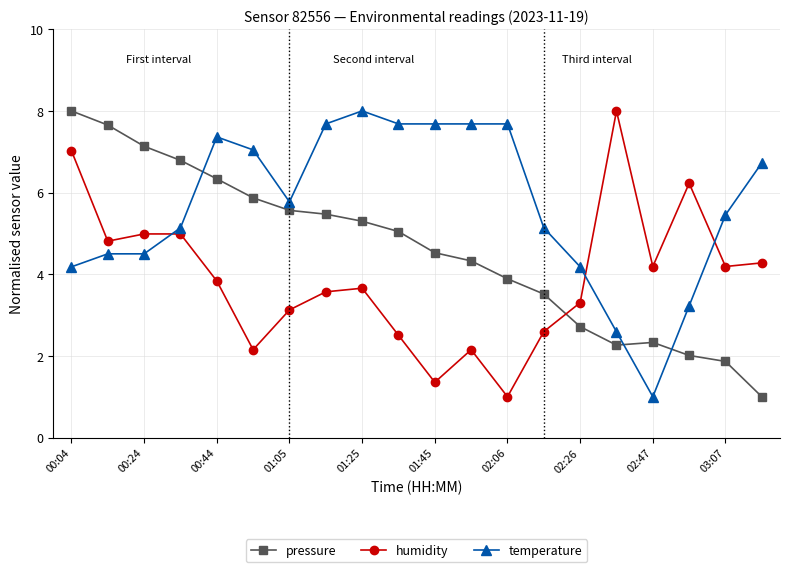

Rank the series by their average value, from lowest to highest.

humidity, pressure, temperature